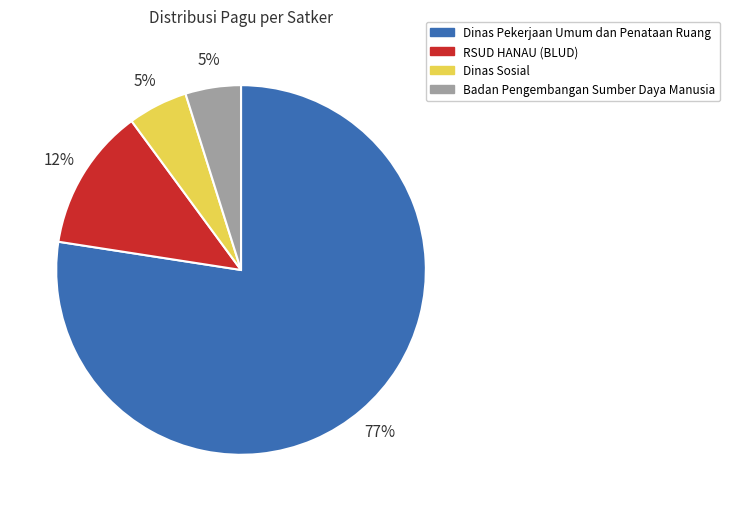

To the nearest percent, what portion does RSUD HANAU (BLUD) represent?

12%